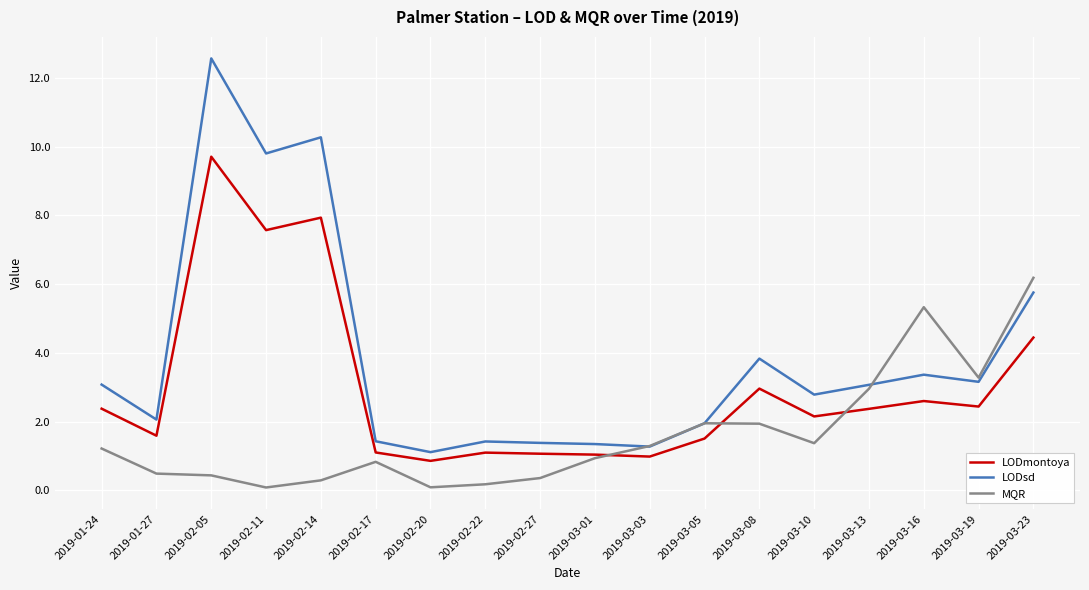

Where is the first local minimum for LODsd?

2019-01-27